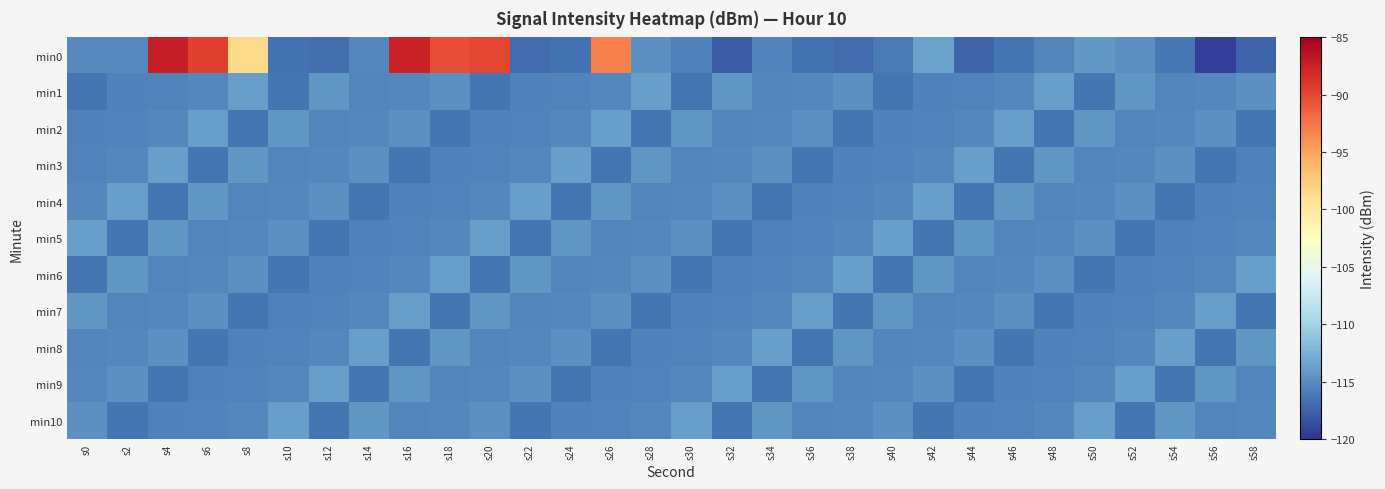

What is the total value across all series at s36?

-1269.3